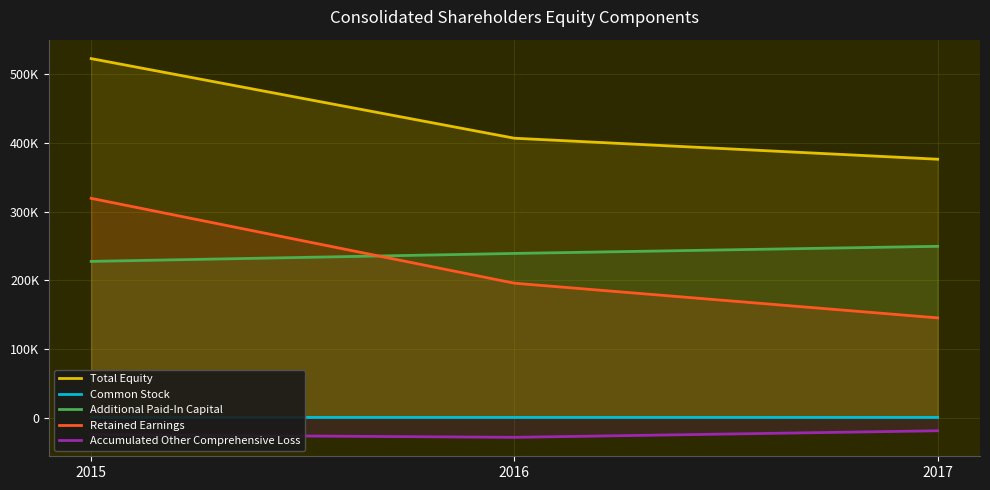

How many data points in Common Stock are less than 485?

1